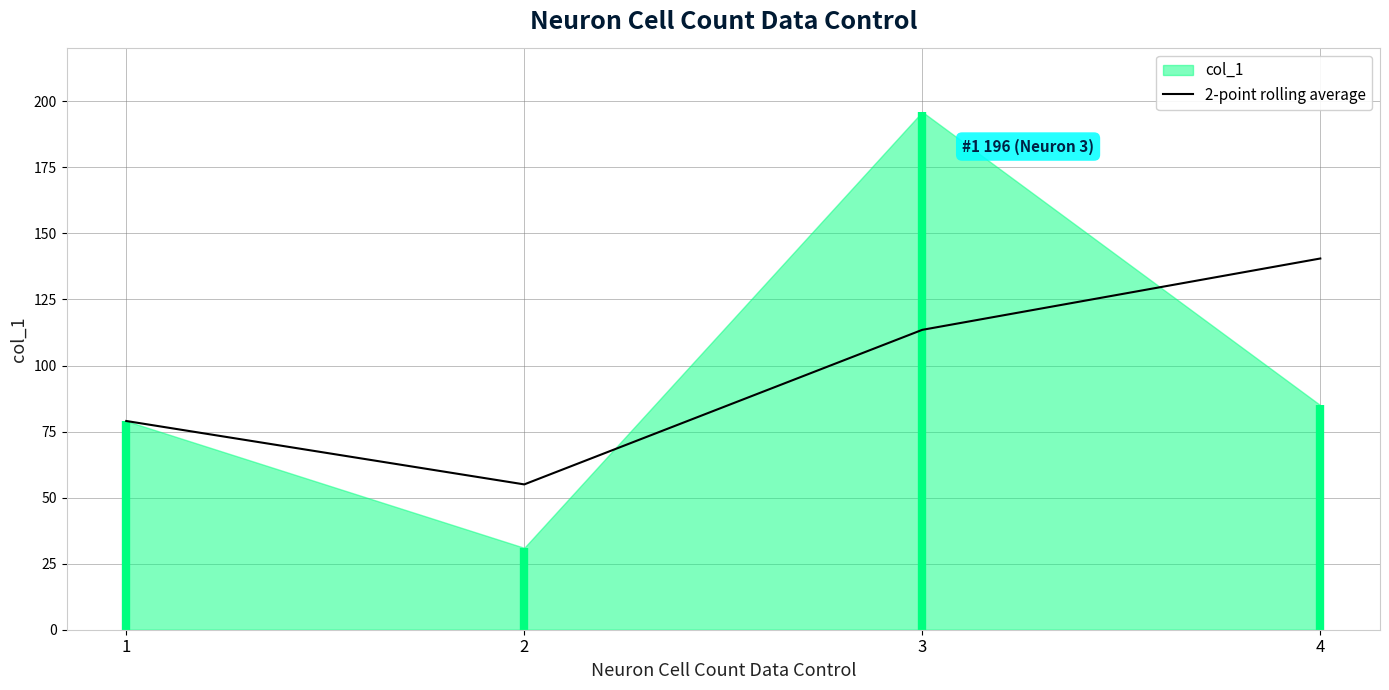

Reading left to right, list all the values displayed in this chart.

79.0	55.0	113.5	140.5